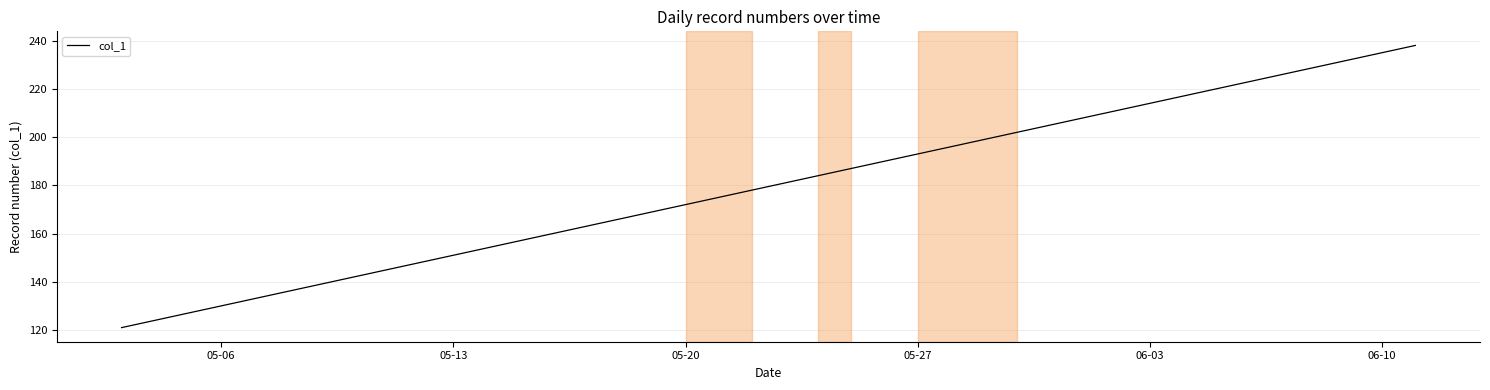

How many categories are shown in the chart?

40